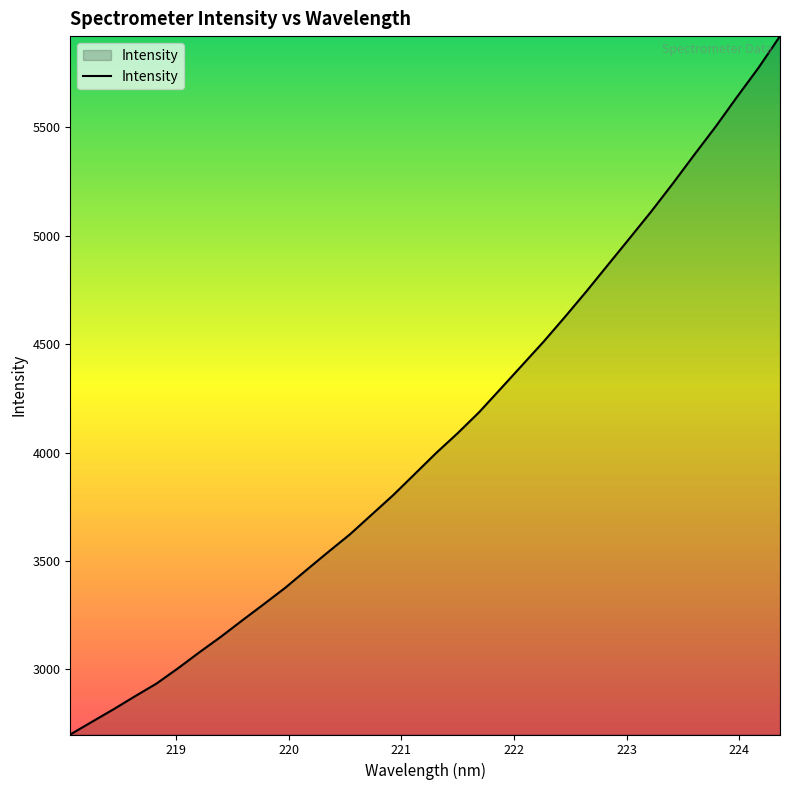

What is the difference between the maximum and minimum values?

3222.7